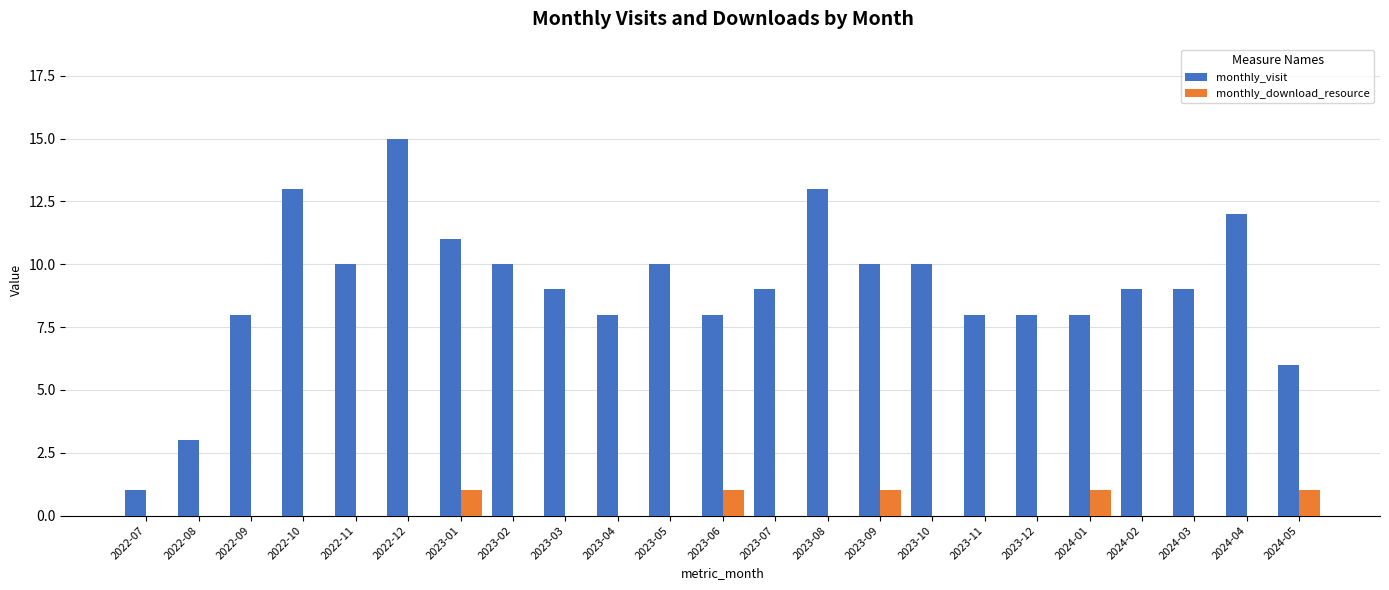

Read the monthly_visit value at 2022-12, to the nearest 5.

15